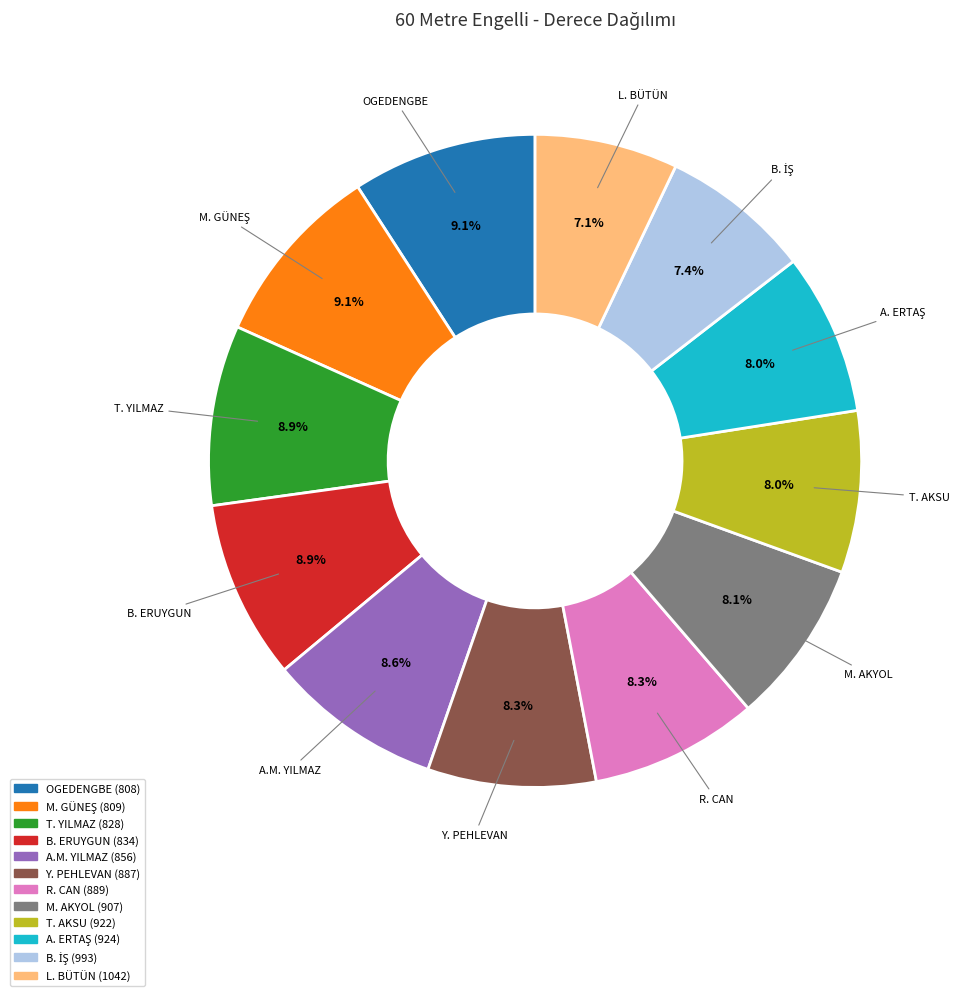

Does any single category account for the majority?

No